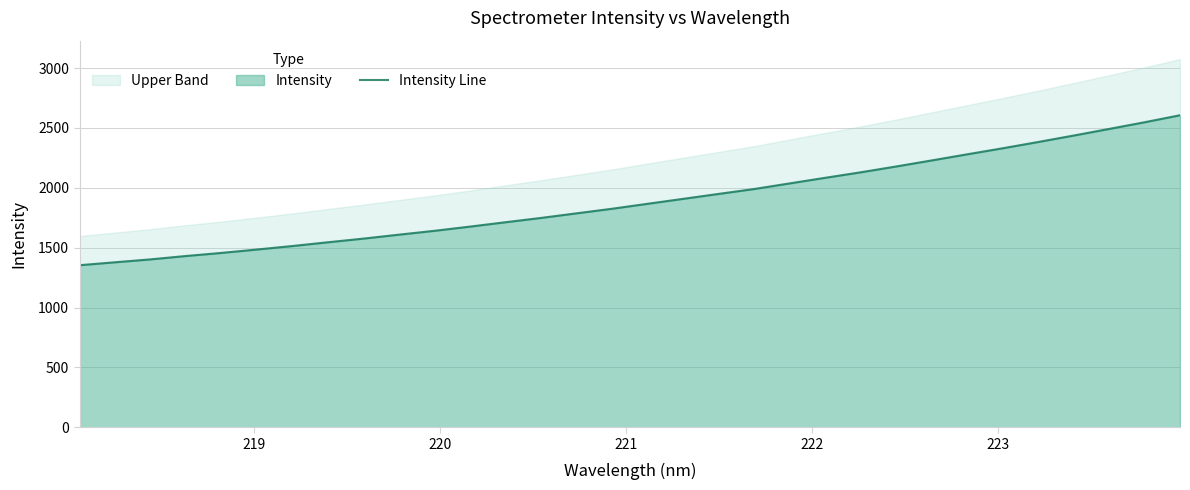

What is the value of the 2nd point from the left?

1377.8